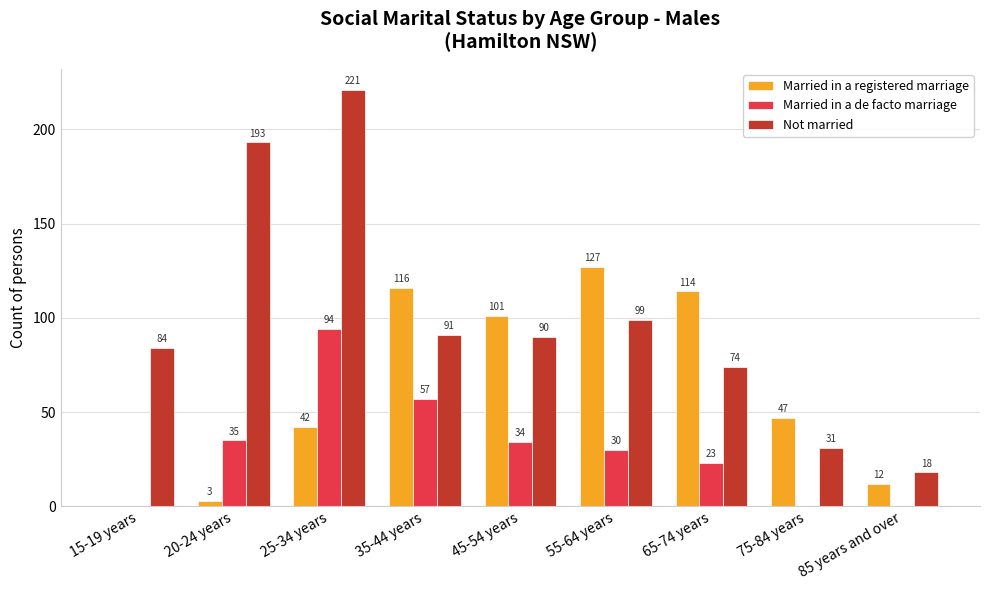

True or false: Not married has a value of 84 at 15-19 years.

True